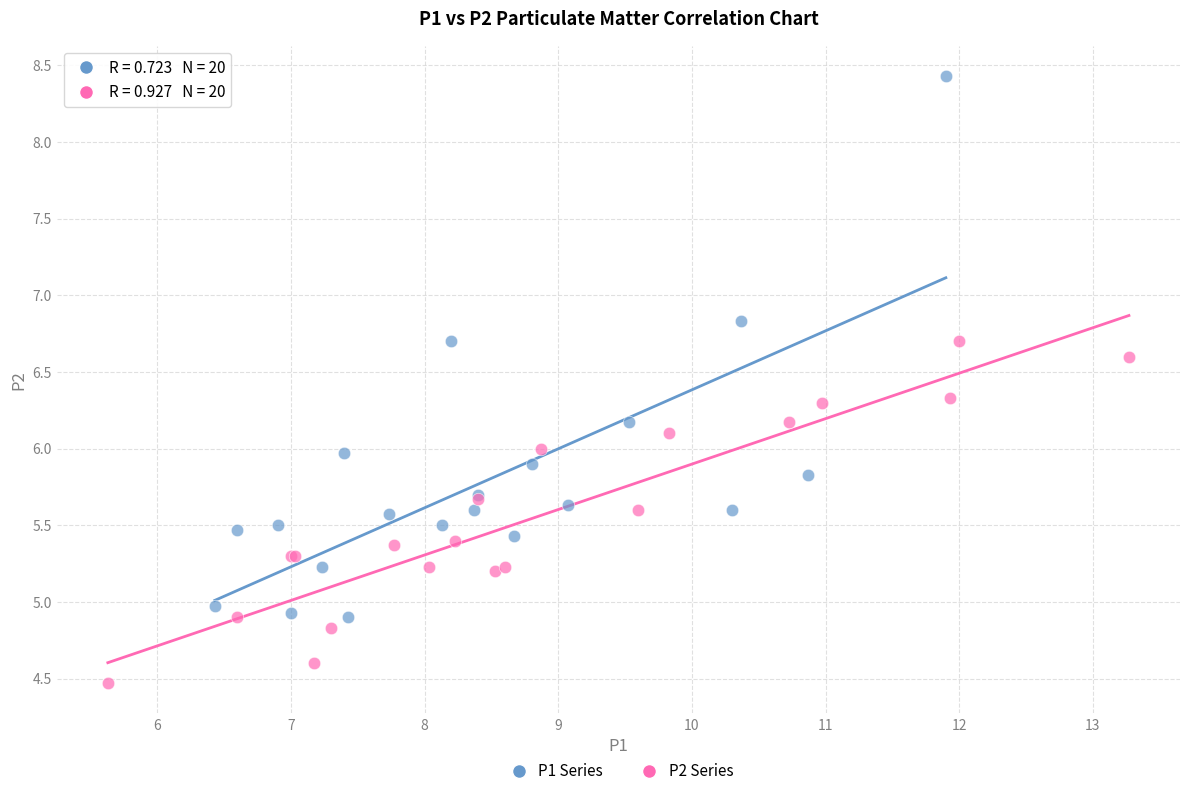

Which series has the widest spread of Y values?

P1 Series